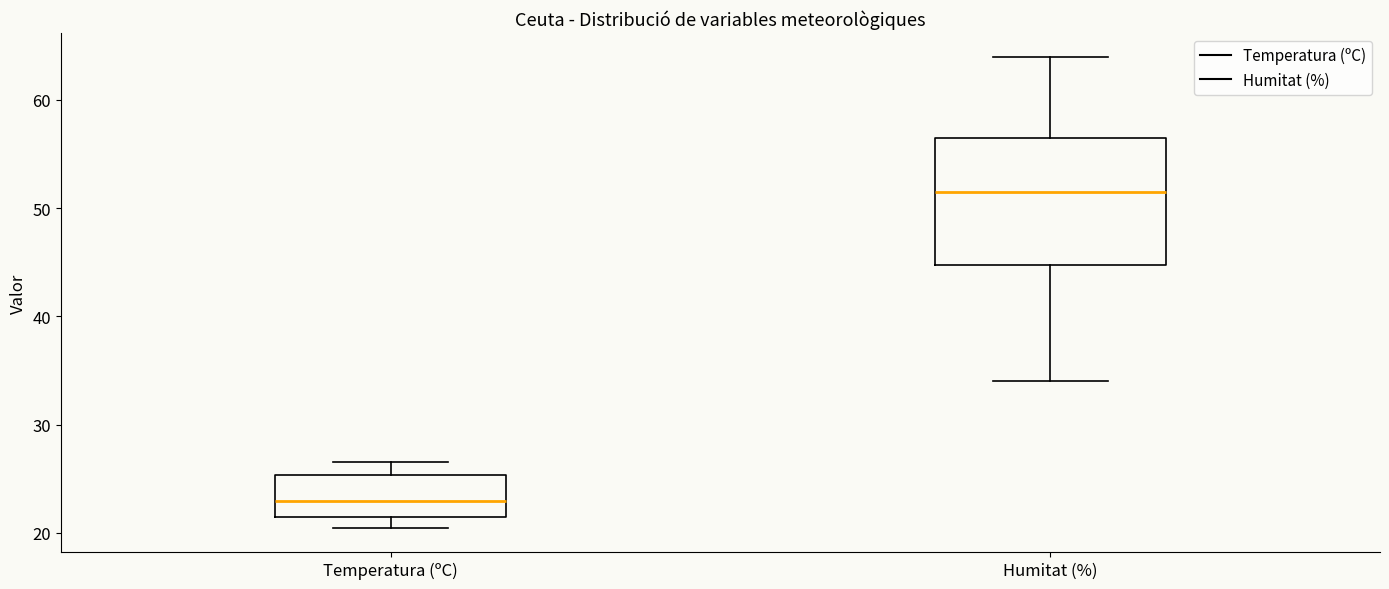

Reading left to right, read every box against the y-axis: the position of its median line, the range the box covers, and the ends of its whiskers. The values are not printed on the chart, so give them approximately, as read against the axis.

Temperatura (ºC): median 23, box 22 to 25, whiskers 20 to 27
Humitat (%): median 52, box 45 to 57, whiskers 34 to 64